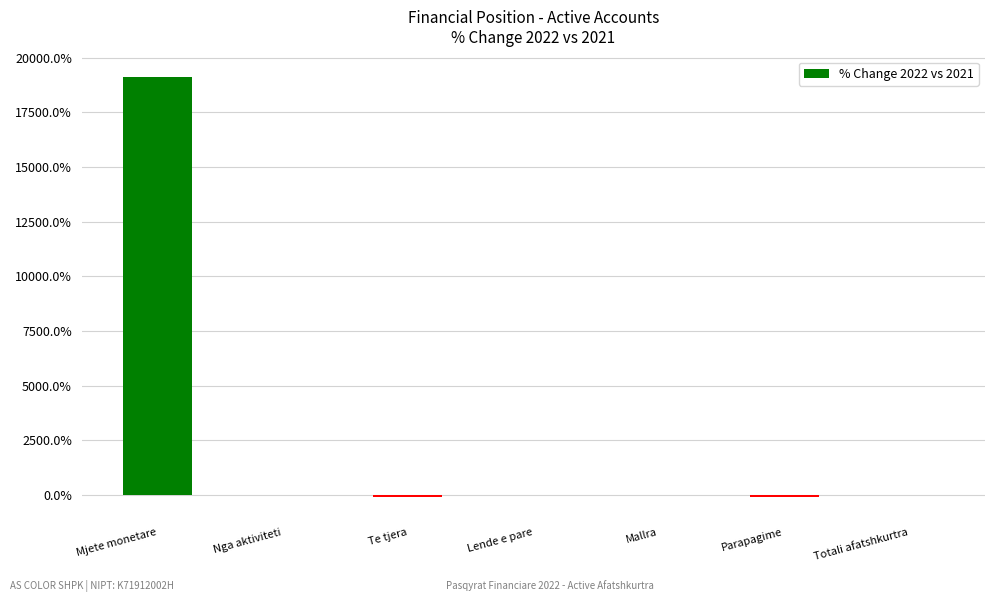

What position from the right is Parapagime?

2